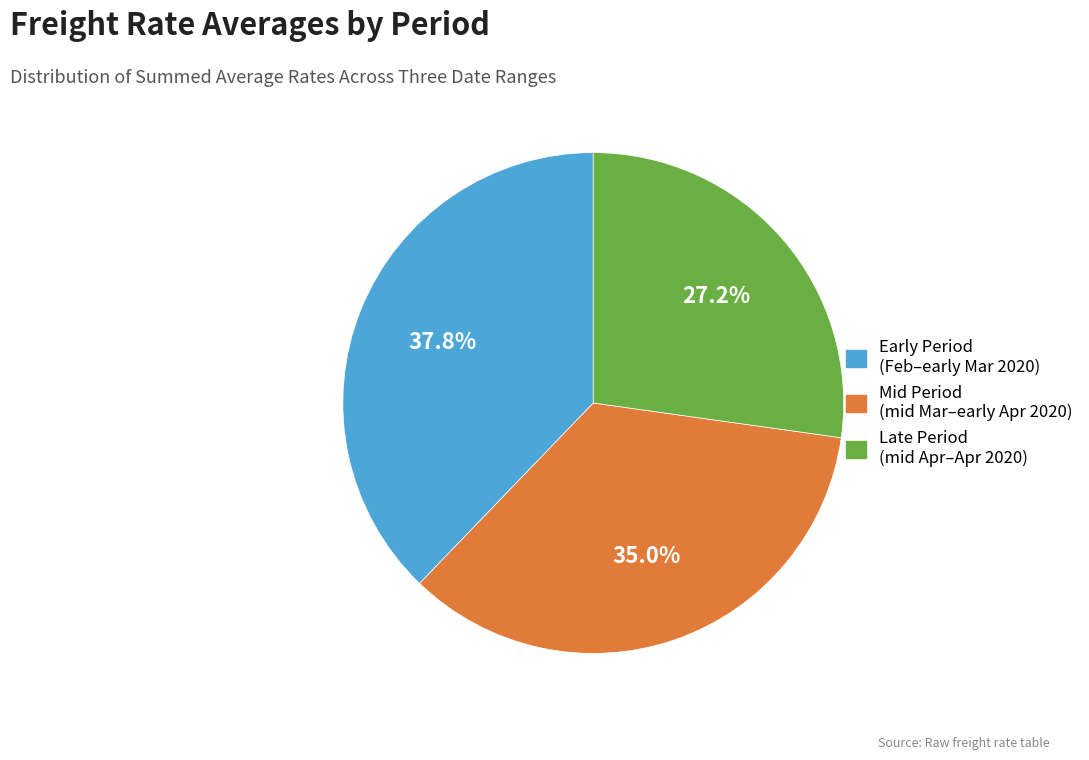

Does any single category account for the majority?

No